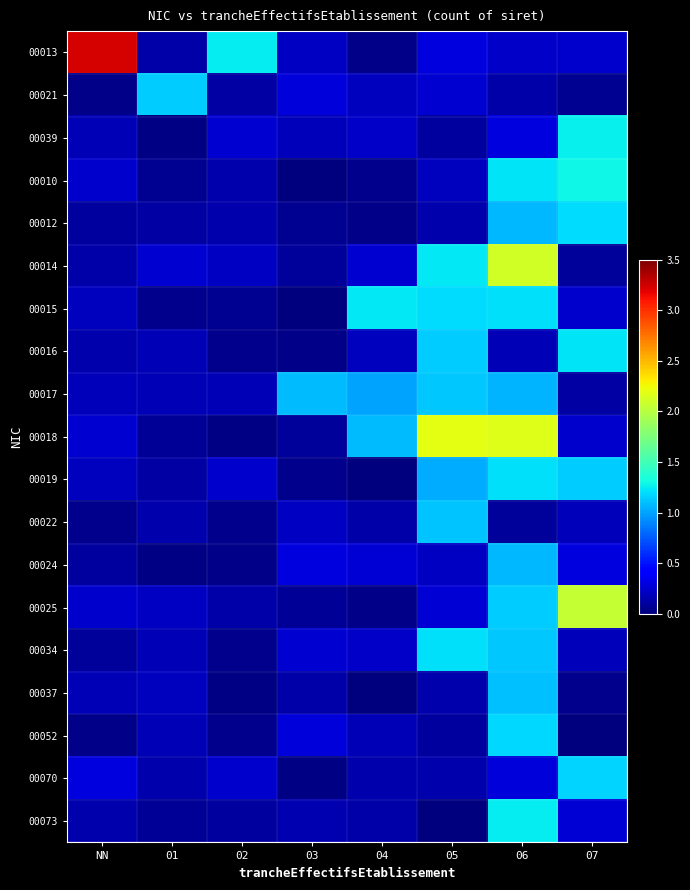

Reading right to left, extract all data points from this chart.

00013: 07=0.2	06=0.2	05=0.3	04=0.0	03=0.2	02=1.3	01=0.1	NN=3.2
00021: 07=0.1	06=0.1	05=0.2	04=0.2	03=0.3	02=0.1	01=1.1	NN=0.0
00039: 07=1.3	06=0.3	05=0.1	04=0.2	03=0.2	02=0.2	01=0.0	NN=0.2
00010: 07=1.3	06=1.2	05=0.2	04=0.0	03=0.0	02=0.1	01=0.1	NN=0.2
00012: 07=1.2	06=1.1	05=0.1	04=0.0	03=0.1	02=0.1	01=0.1	NN=0.1
00014: 07=0.1	06=2.1	05=1.2	04=0.2	03=0.1	02=0.2	01=0.2	NN=0.1
00015: 07=0.2	06=1.2	05=1.2	04=1.2	03=0.0	02=0.1	01=0.0	NN=0.2
00016: 07=1.2	06=0.2	05=1.1	04=0.2	03=0.0	02=0.0	01=0.2	NN=0.1
00017: 07=0.1	06=1.1	05=1.1	04=1.0	03=1.1	02=0.2	01=0.2	NN=0.2
00018: 07=0.2	06=2.2	05=2.2	04=1.1	03=0.1	02=0.0	01=0.1	NN=0.3
00019: 07=1.1	06=1.2	05=1.0	04=0.0	03=0.1	02=0.2	01=0.1	NN=0.2
00022: 07=0.2	06=0.1	05=1.1	04=0.1	03=0.2	02=0.0	01=0.2	NN=0.0
00024: 07=0.3	06=1.1	05=0.2	04=0.3	03=0.3	02=0.0	01=0.0	NN=0.1
00025: 07=2.1	06=1.1	05=0.3	04=0.0	03=0.1	02=0.1	01=0.2	NN=0.2
00034: 07=0.2	06=1.1	05=1.2	04=0.2	03=0.3	02=0.1	01=0.2	NN=0.1
00037: 07=0.0	06=1.1	05=0.1	04=0.0	03=0.1	02=0.0	01=0.2	NN=0.2
00052: 07=0.0	06=1.2	05=0.1	04=0.2	03=0.3	02=0.1	01=0.2	NN=0.0
00070: 07=1.2	06=0.3	05=0.1	04=0.1	03=0.0	02=0.2	01=0.1	NN=0.3
00073: 07=0.3	06=1.2	05=0.0	04=0.1	03=0.2	02=0.1	01=0.1	NN=0.1